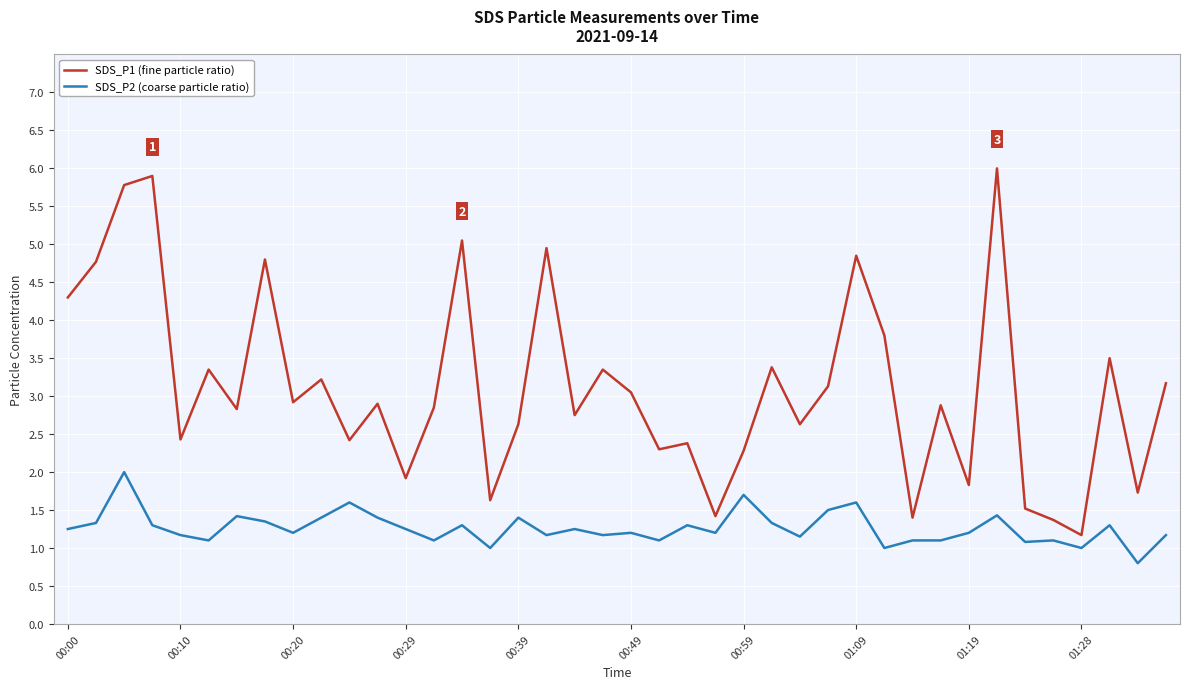

Which series has the widest spread of values?

SDS_P1 (fine particle ratio)